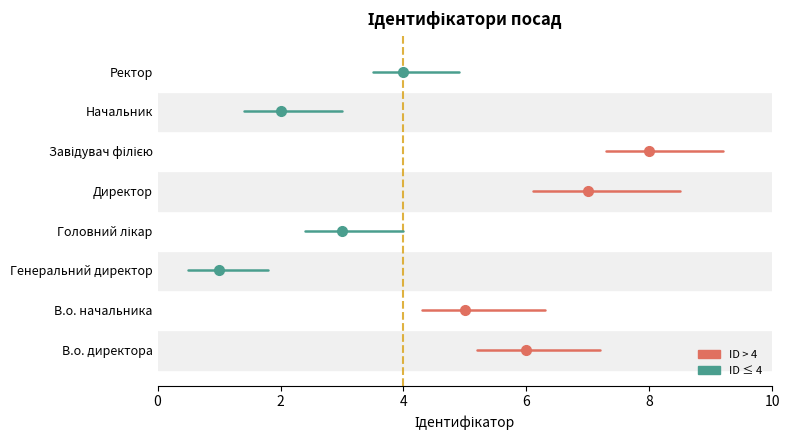

How many data points are above 5?

3